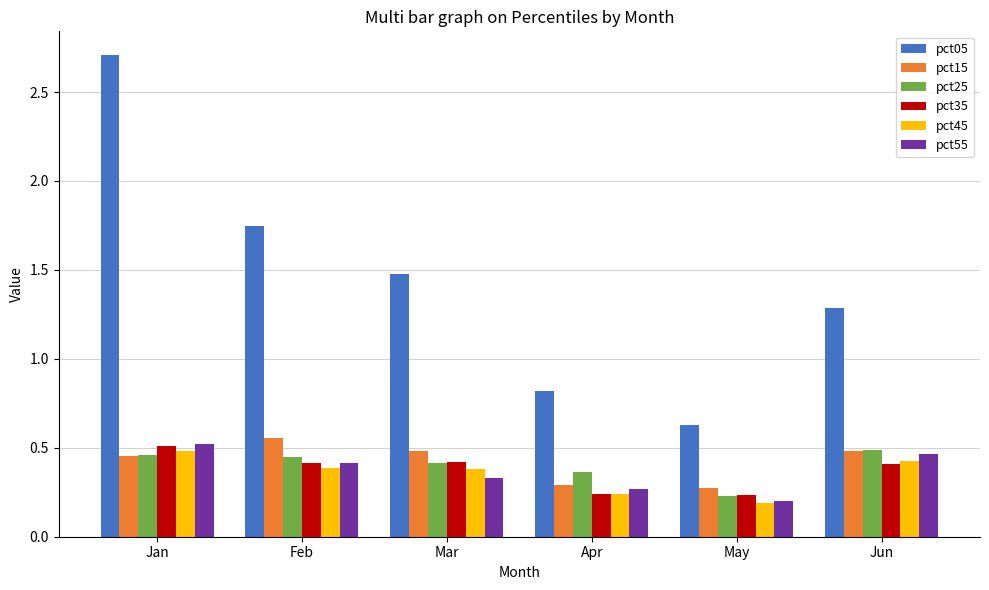

What is the difference between the highest and lowest values at Mar?

1.1